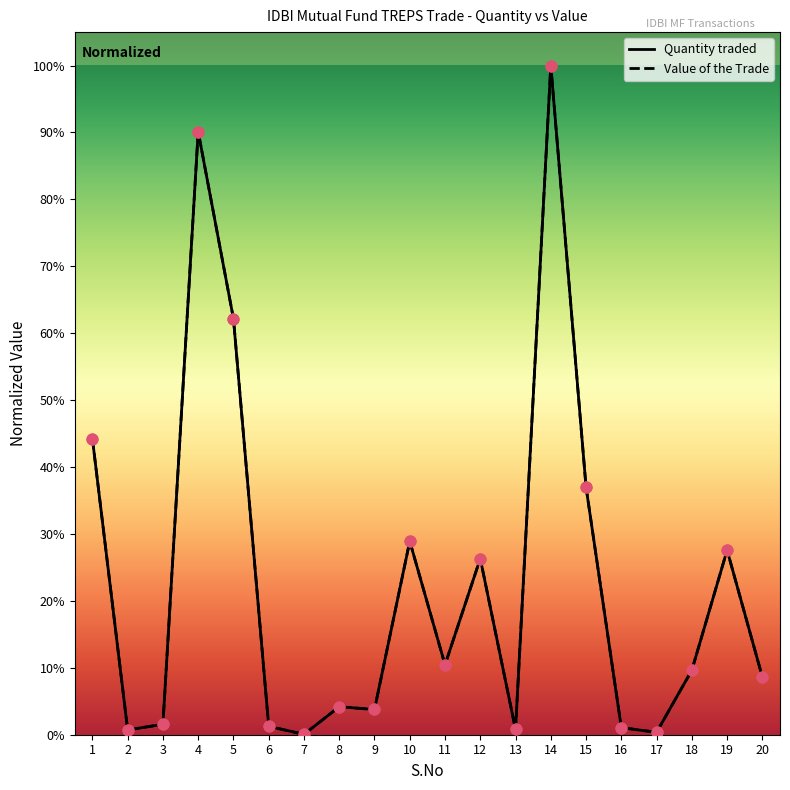

What is the total value across all series at 20?

0.2